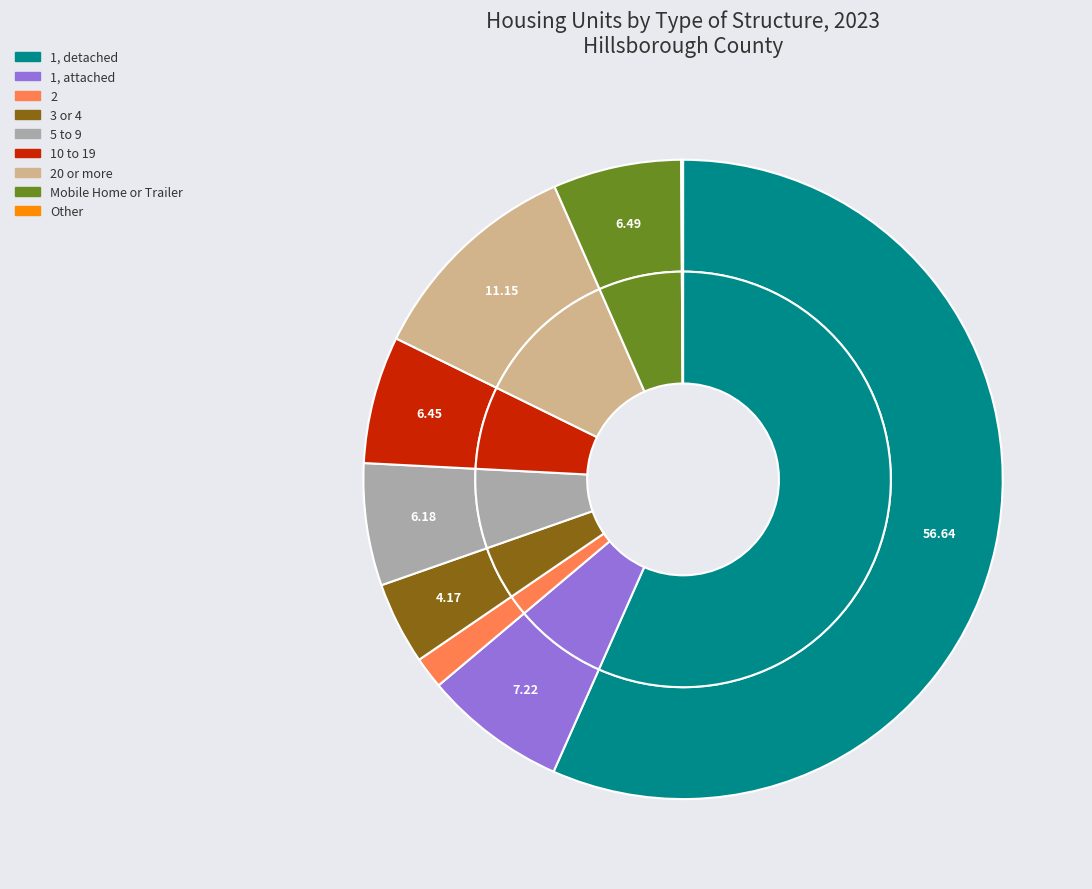

To the nearest percent, what is the average slice percentage?

11%